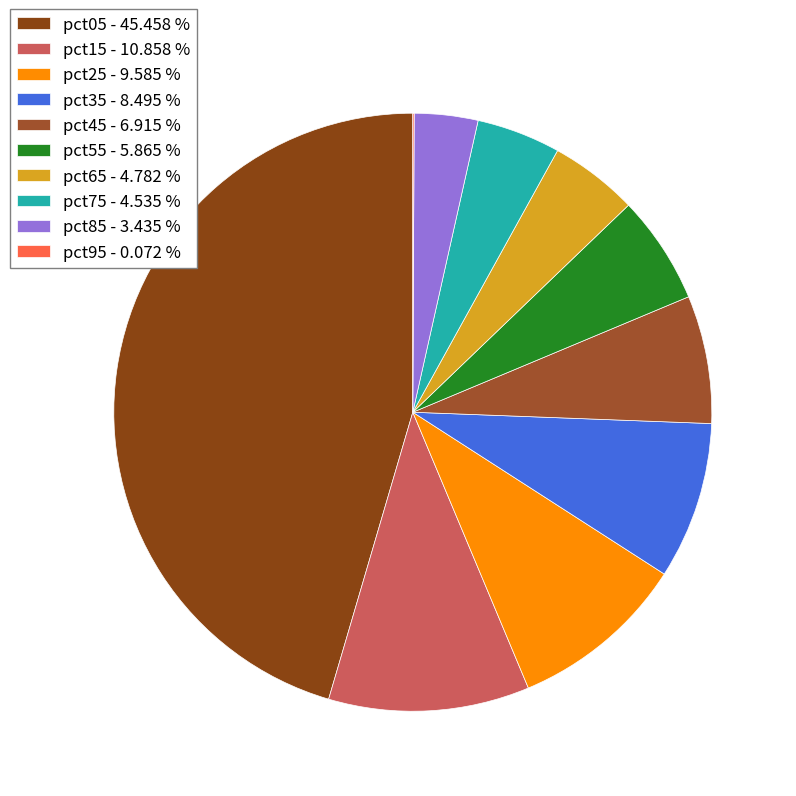

What percentage is the pct05 slice, to the nearest percent?

45%